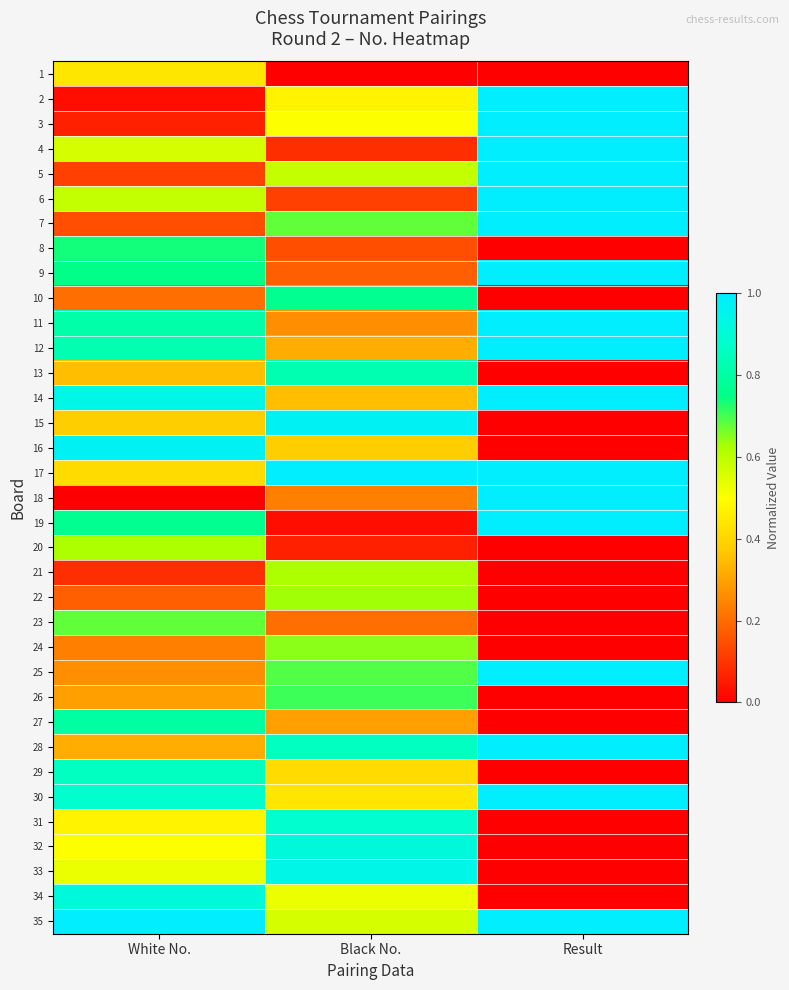

Reading right to left, extract all data points from this chart.

1: Result=0.0	Black No.=0.0	White No.=0.4
2: Result=1.0	Black No.=0.5	White No.=0.0
3: Result=1.0	Black No.=0.5	White No.=0.1
4: Result=1.0	Black No.=0.1	White No.=0.6
5: Result=1.0	Black No.=0.6	White No.=0.1
6: Result=1.0	Black No.=0.1	White No.=0.6
7: Result=1.0	Black No.=0.7	White No.=0.1
8: Result=0.0	Black No.=0.1	White No.=0.7
9: Result=1.0	Black No.=0.2	White No.=0.8
10: Result=0.0	Black No.=0.8	White No.=0.2
11: Result=1.0	Black No.=0.3	White No.=0.8
12: Result=1.0	Black No.=0.3	White No.=0.8
13: Result=0.0	Black No.=0.8	White No.=0.4
14: Result=1.0	Black No.=0.4	White No.=0.9
15: Result=0.0	Black No.=1.0	White No.=0.4
16: Result=0.0	Black No.=0.4	White No.=1.0
17: Result=1.0	Black No.=1.0	White No.=0.4
18: Result=1.0	Black No.=0.2	White No.=0.0
19: Result=1.0	Black No.=0.0	White No.=0.8
20: Result=0.0	Black No.=0.1	White No.=0.6
21: Result=0.0	Black No.=0.6	White No.=0.1
22: Result=0.0	Black No.=0.6	White No.=0.2
23: Result=0.0	Black No.=0.2	White No.=0.7
24: Result=0.0	Black No.=0.6	White No.=0.2
25: Result=1.0	Black No.=0.7	White No.=0.3
26: Result=0.0	Black No.=0.7	White No.=0.3
27: Result=0.0	Black No.=0.3	White No.=0.8
28: Result=1.0	Black No.=0.9	White No.=0.3
29: Result=0.0	Black No.=0.4	White No.=0.9
30: Result=1.0	Black No.=0.4	White No.=0.9
31: Result=0.0	Black No.=0.9	White No.=0.5
32: Result=0.0	Black No.=0.9	White No.=0.5
33: Result=0.0	Black No.=0.9	White No.=0.5
34: Result=0.0	Black No.=0.5	White No.=0.9
35: Result=1.0	Black No.=0.6	White No.=1.0